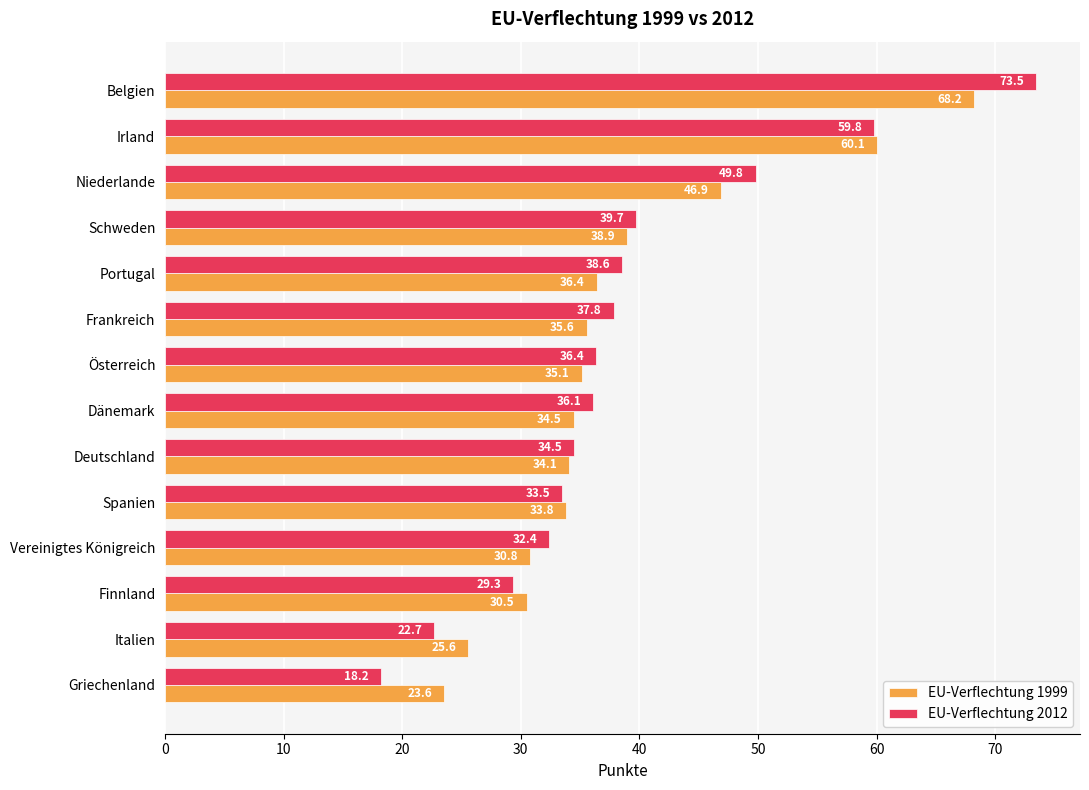

How many values in the EU-Verflechtung 2012 series are below 36?

6